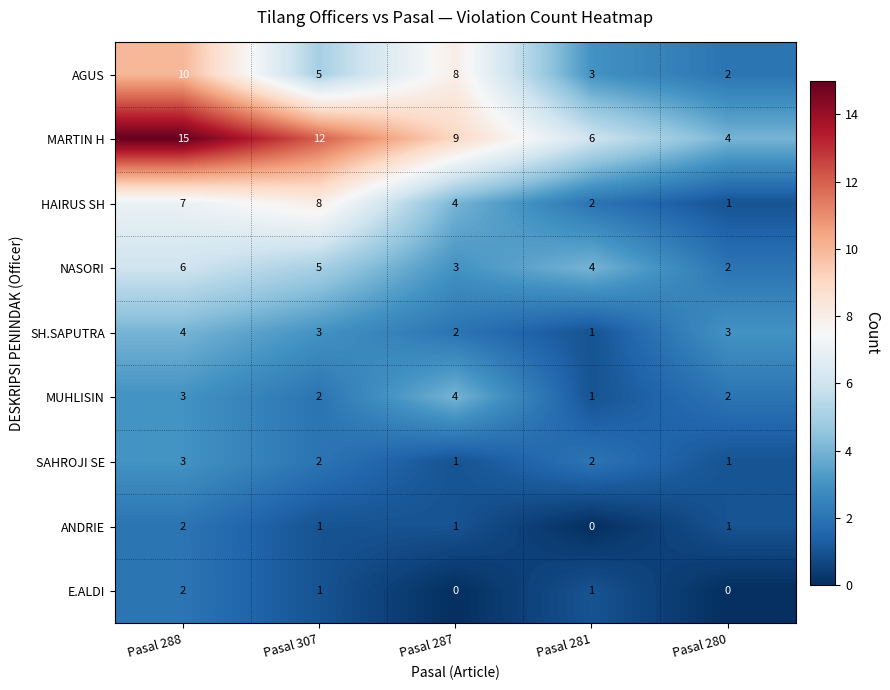

Which label corresponds to the largest value in the chart?

Pasal 288